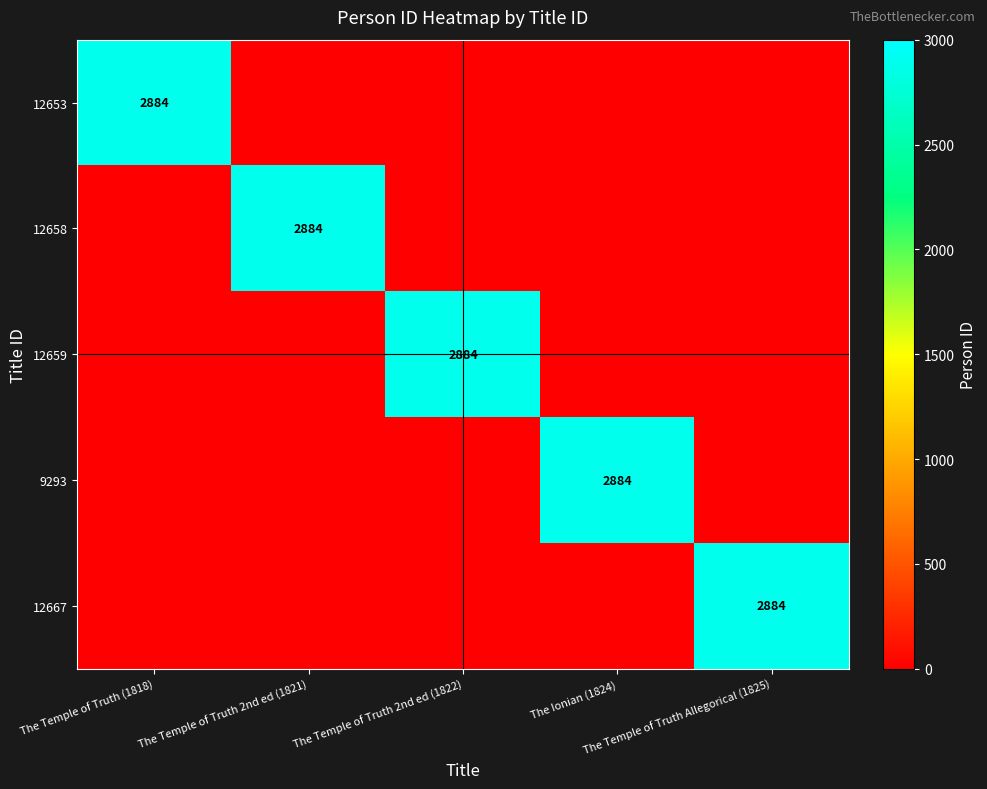

Is the value of 12658 at The Ionian (1824) greater than the value of 12667 at The Temple of Truth Allegorical (1825)?

No